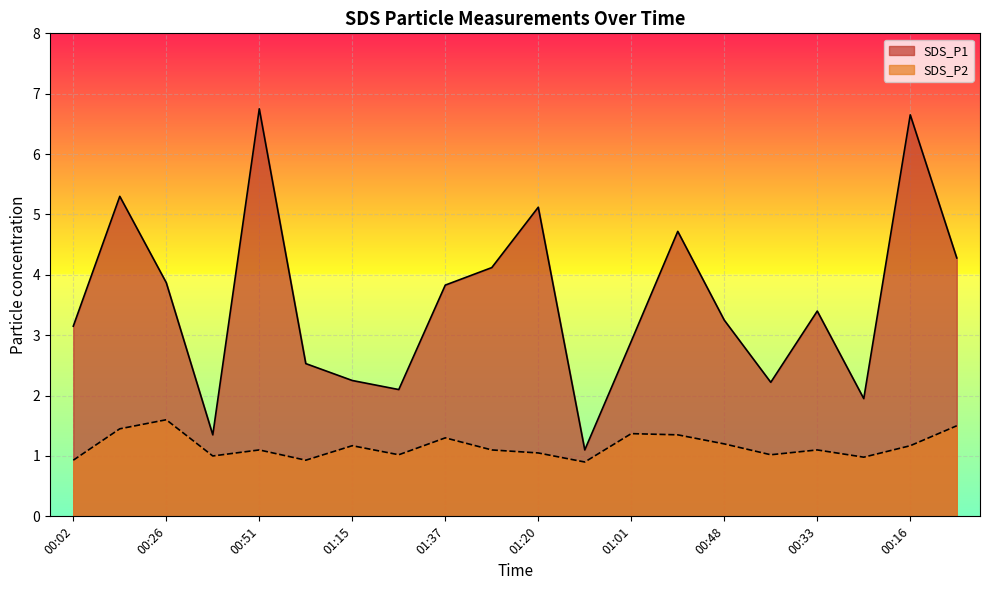

What is the value of the SDS_P1 point at the 3rd from the left?

3.9